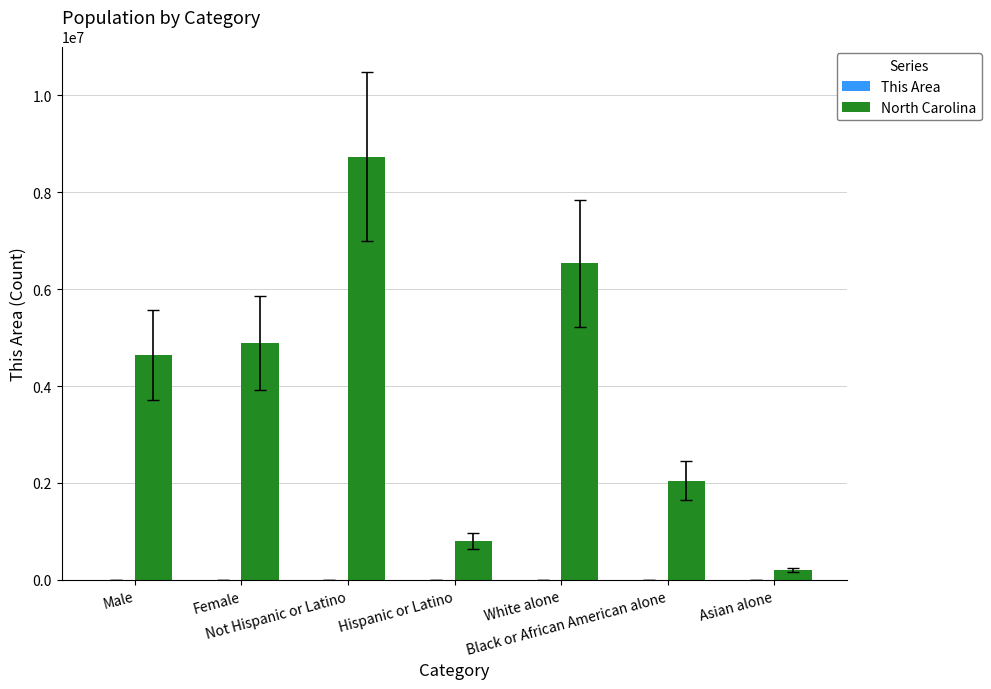

What is the sum of all North Carolina values?

27857506